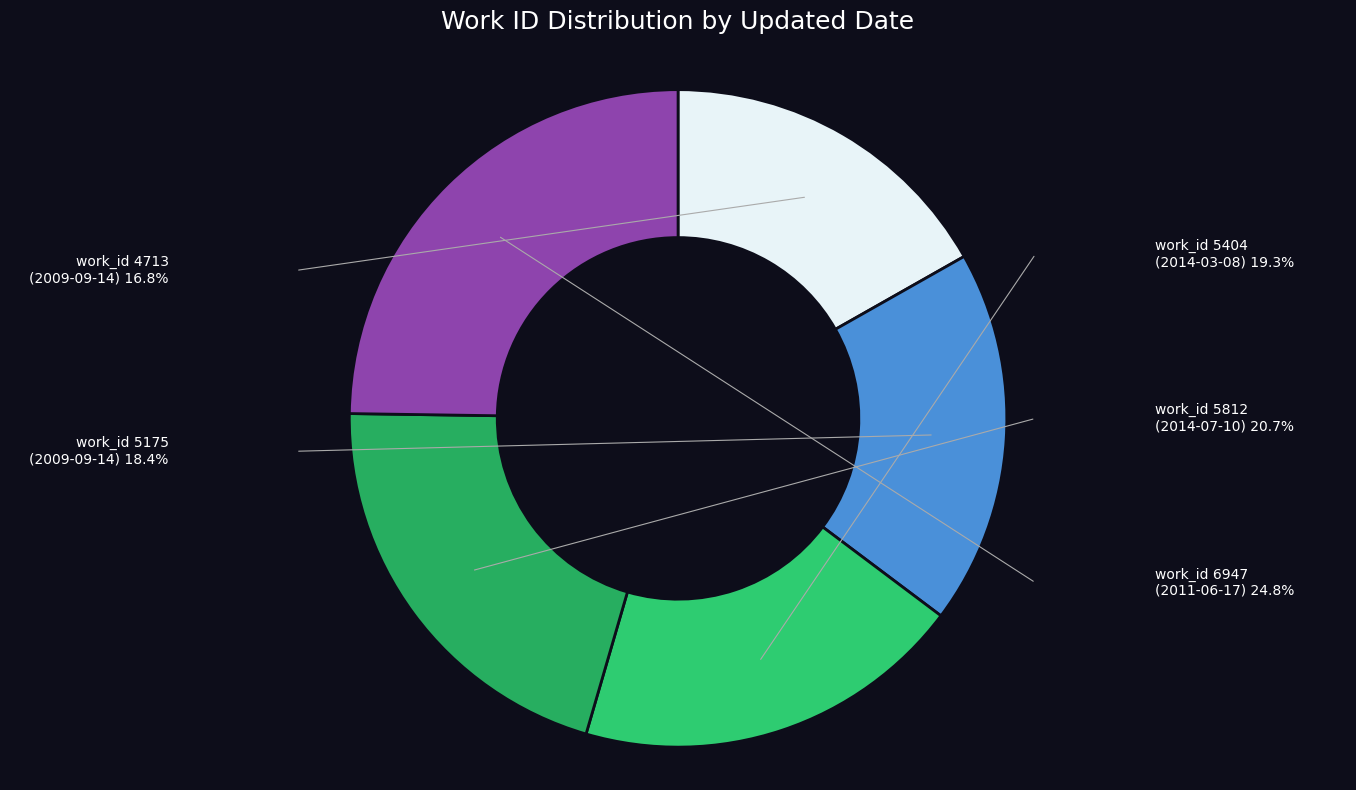

Do work_id 5404 (2014-03-08) and work_id 5175 (2009-09-14) together represent more than half of the pie?

No